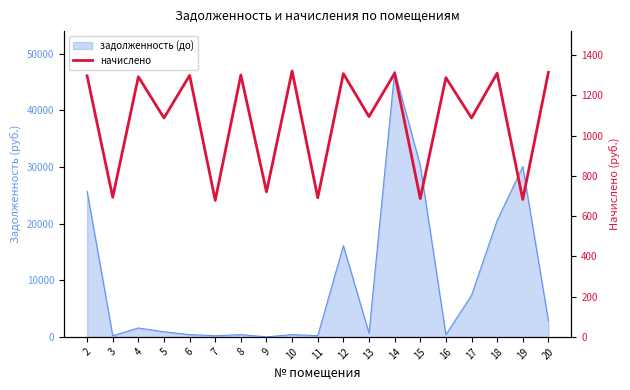

What is the average value?

1077.2